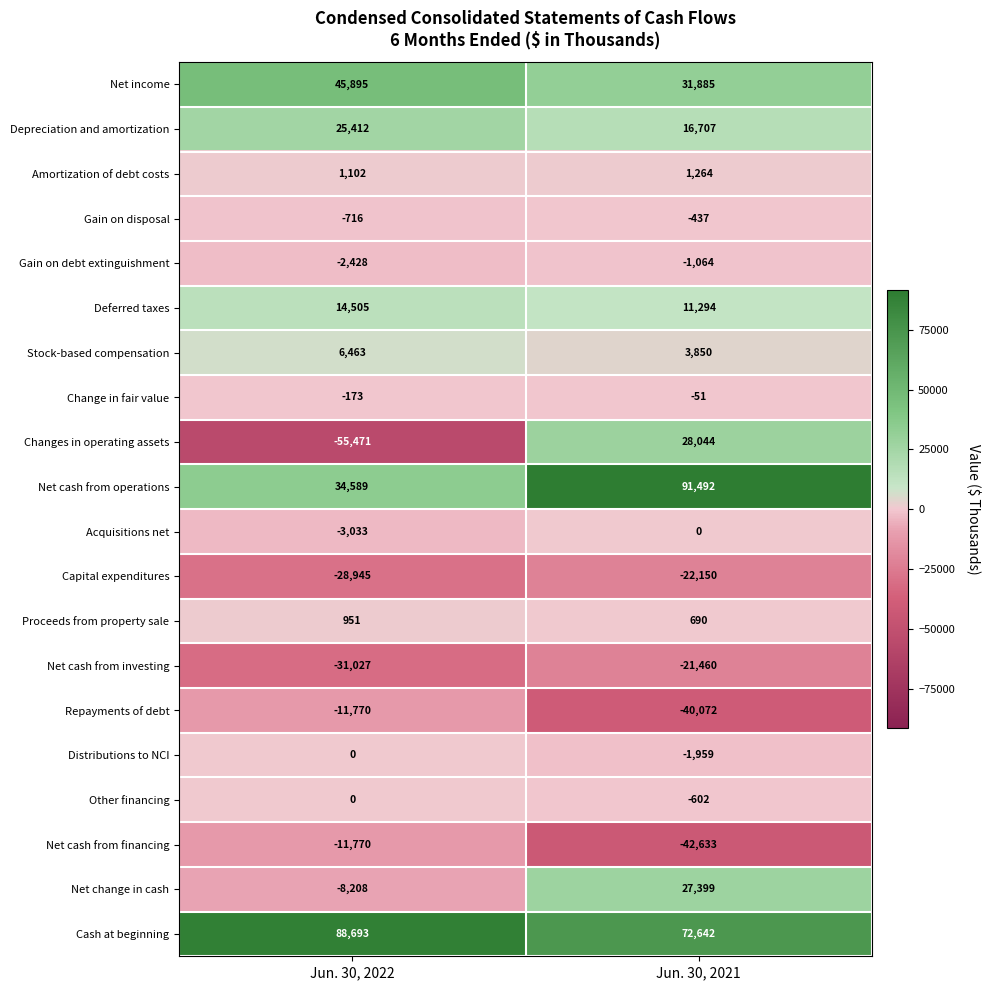

What is the difference between the maximum and minimum values in the Net cash from investing series?

9567